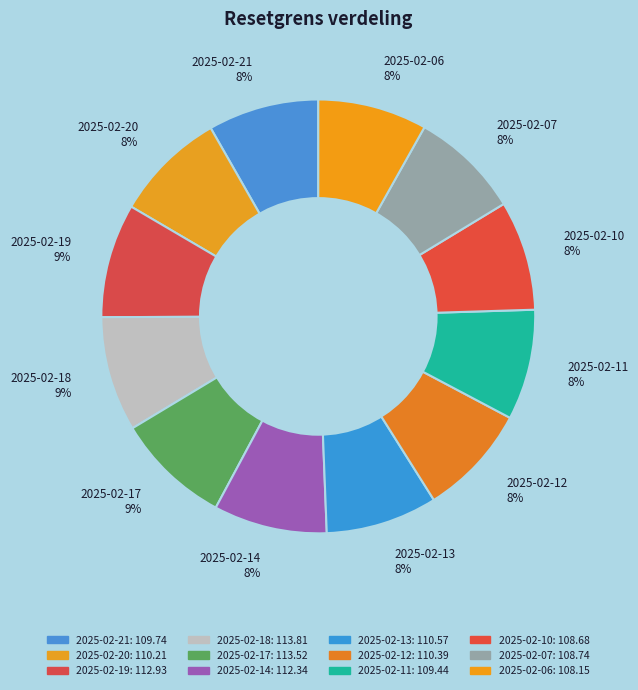

Is there any slice that represents more than half of the pie?

No